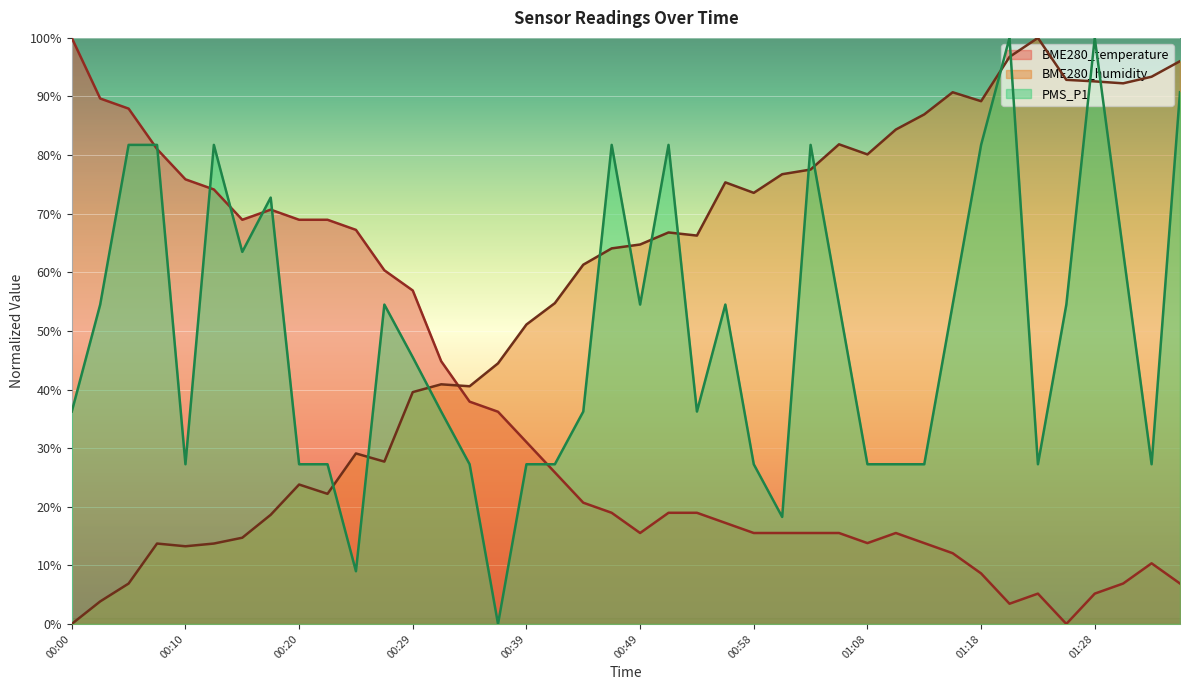

What is the sum of the BME280_temperature values at 00:15 and 01:11?

84.5